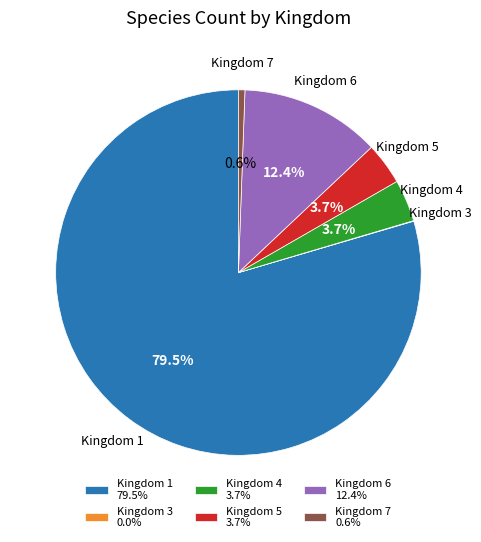

Is there a majority slice in this chart?

Yes